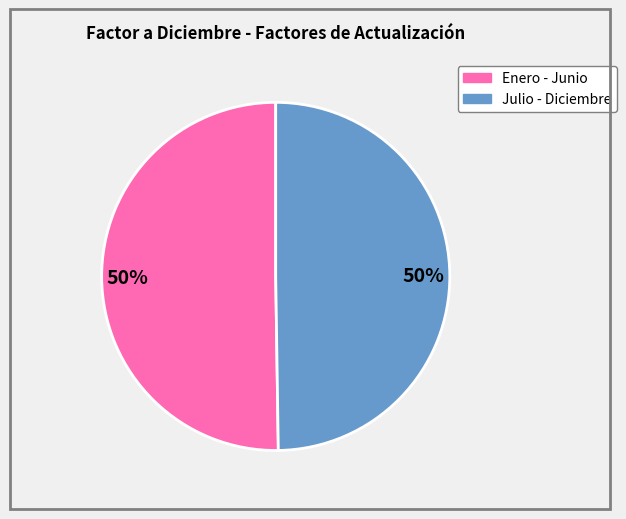

To the nearest percent, what is the average slice percentage?

50%